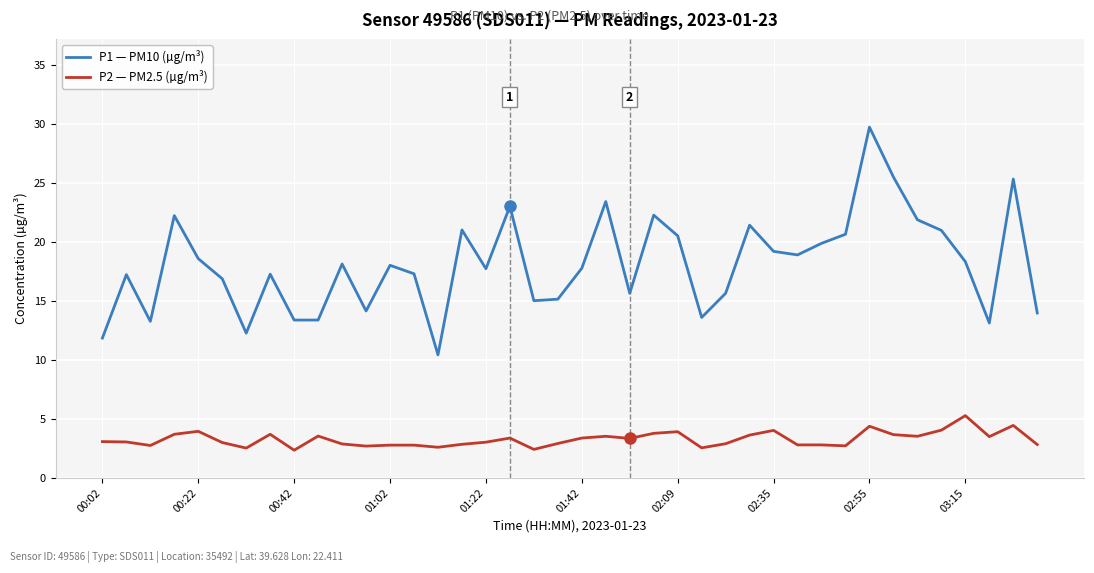

How many series are shown in this chart?

2